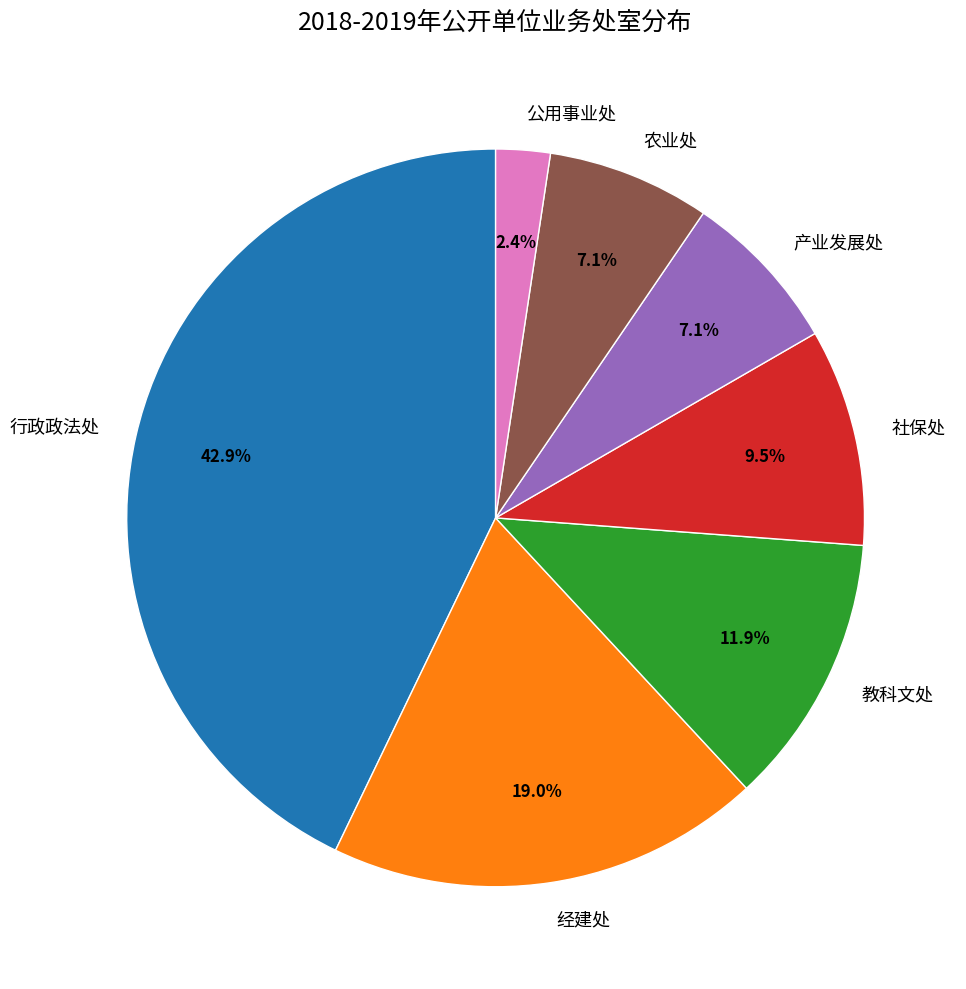

To the nearest percent, what is the combined percentage of 教科文处 and 行政政法处?

55%